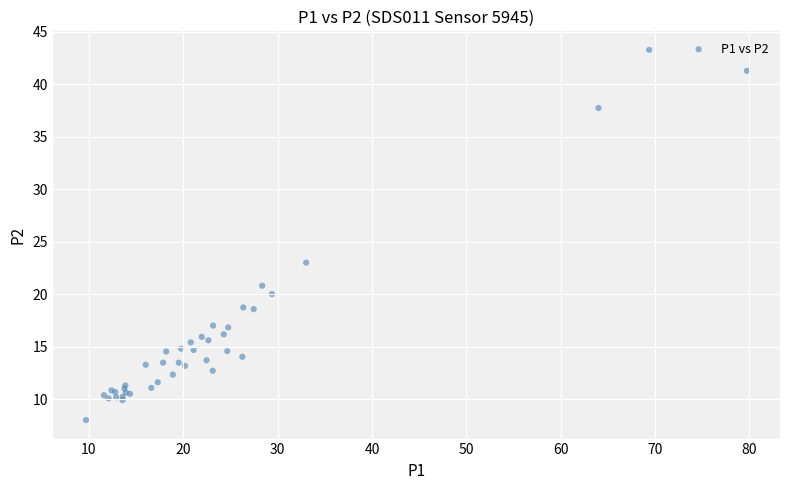

What Y value in the scatter plot is closest to 25?

23.0